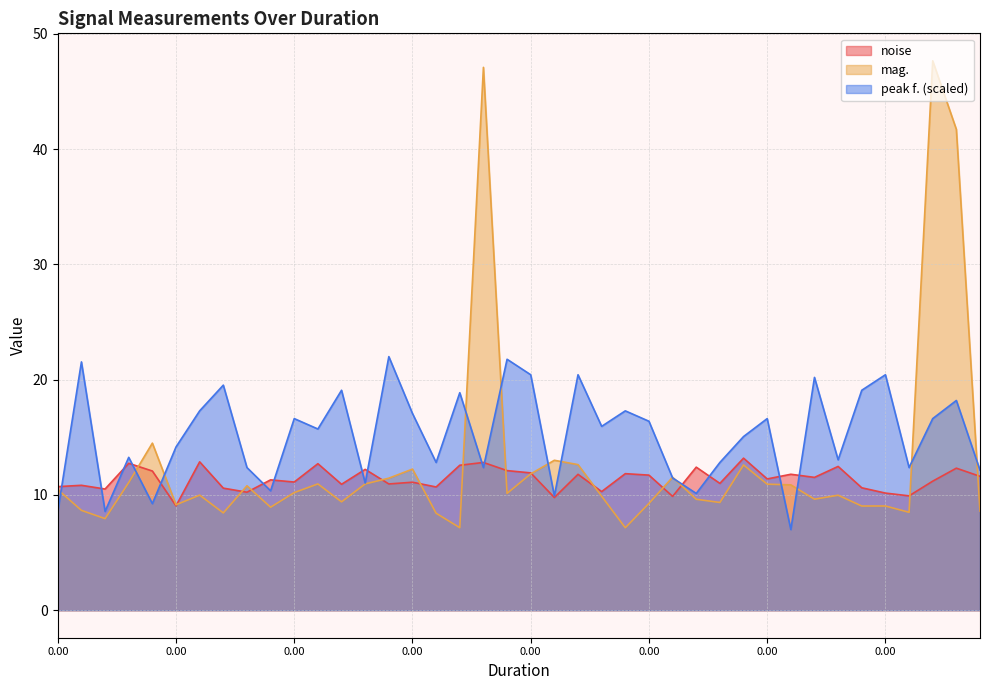

What is the difference between the highest and lowest values at 0?

2.1